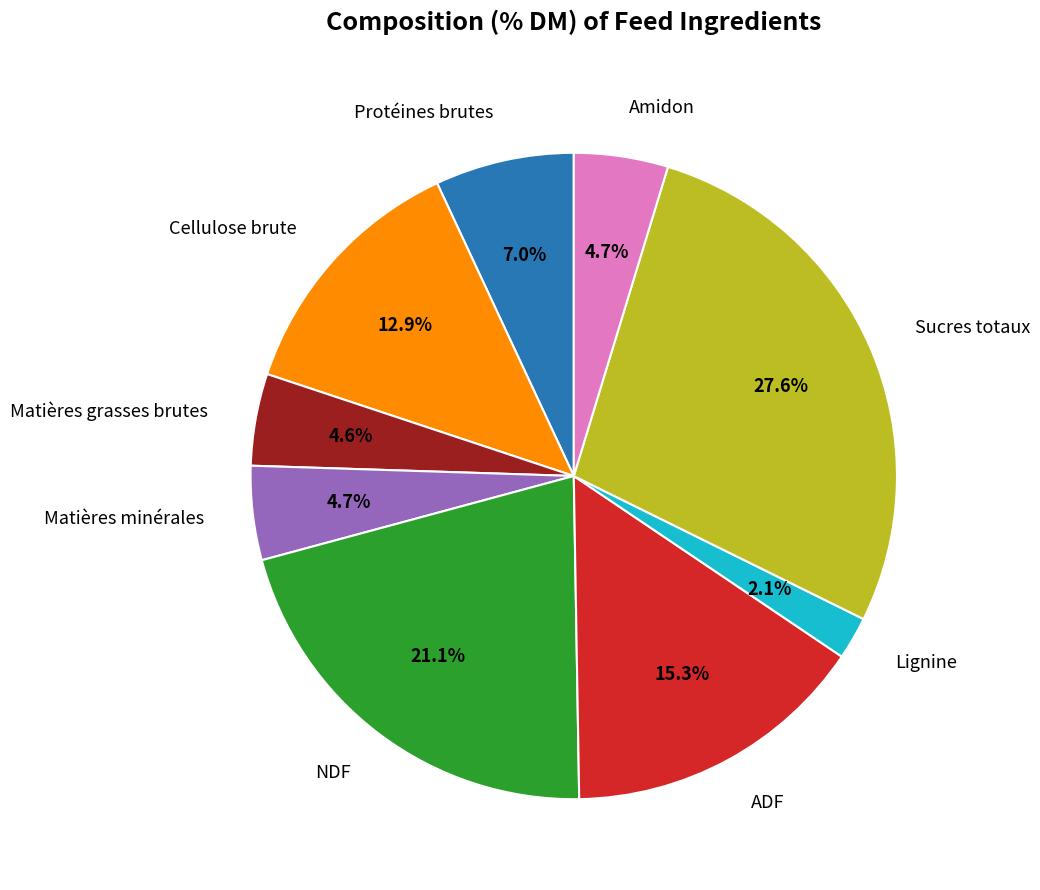

To the nearest percent, what portion does ADF represent?

15%